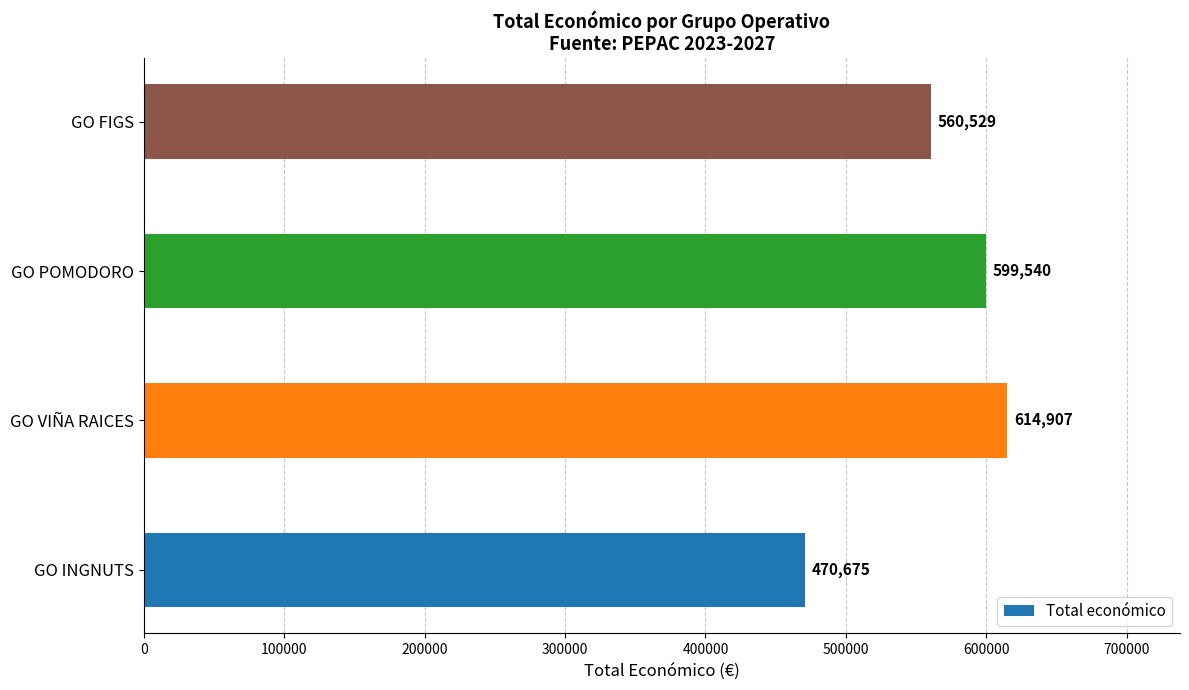

The chart shows a value of 614907 at GO VIÑA RAICES. True or false?

True